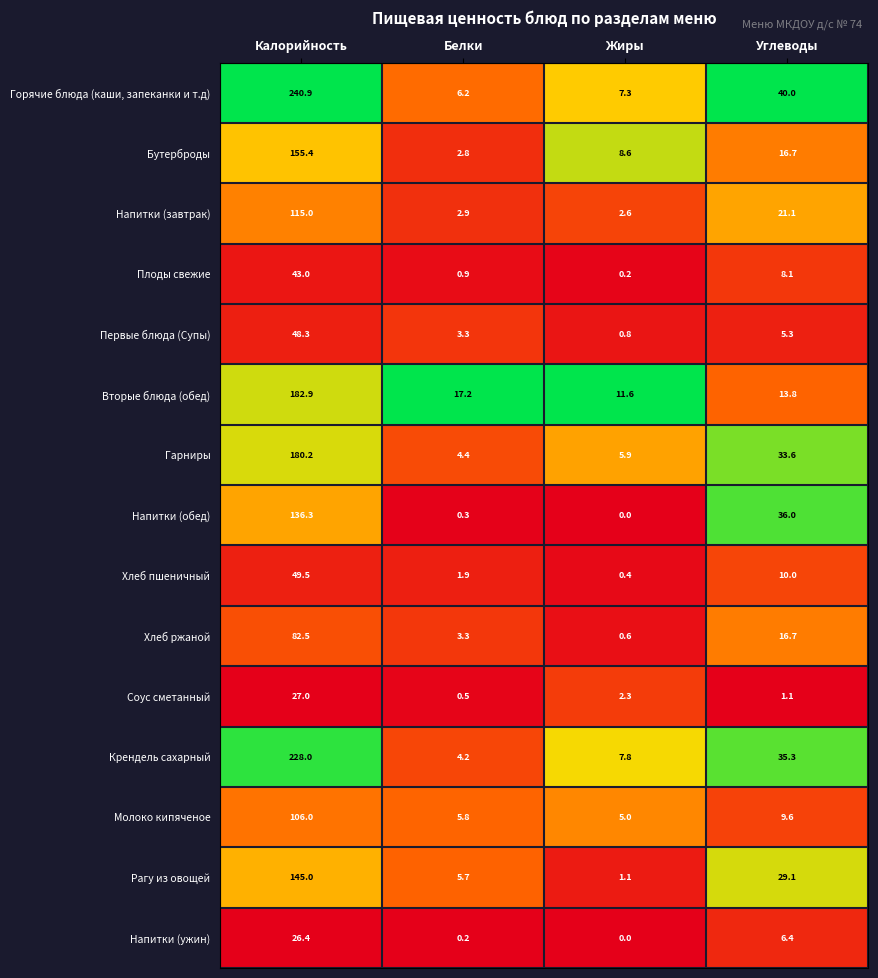

At which category does the chart reach its peak across all series?

Калорийность